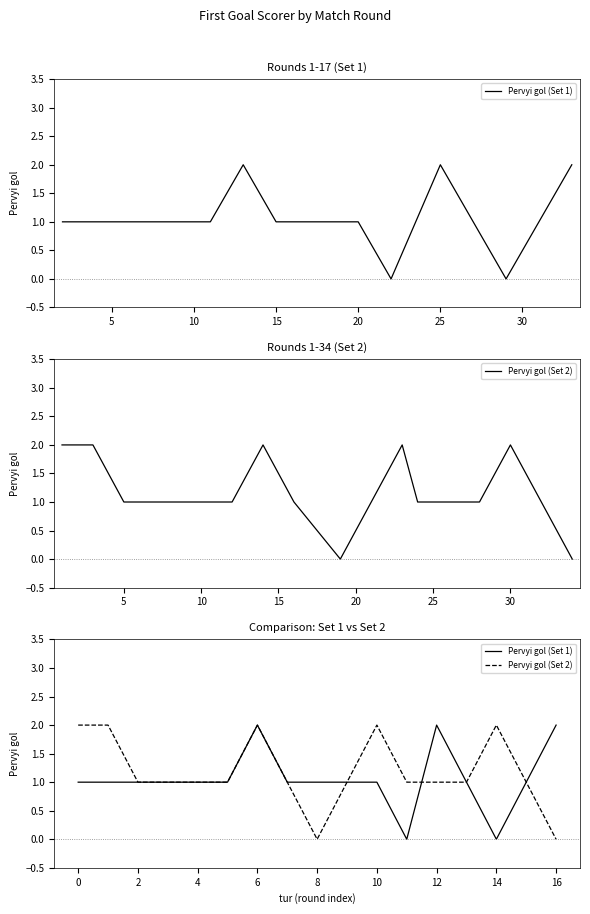

At 14, list the series in order from largest to smallest.

Pervyi gol (Set 2), Pervyi gol (Set 1)